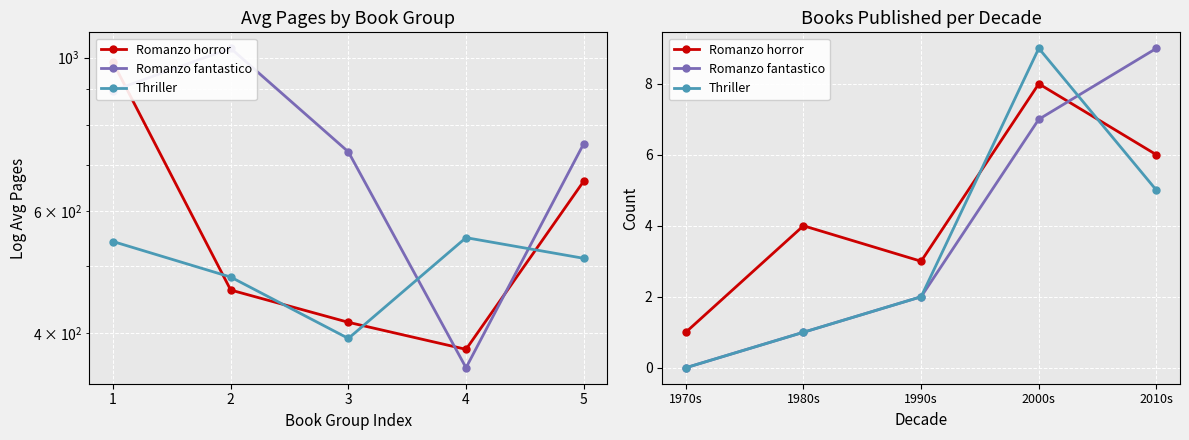

At which category is the sum across all series the highest?

2000s